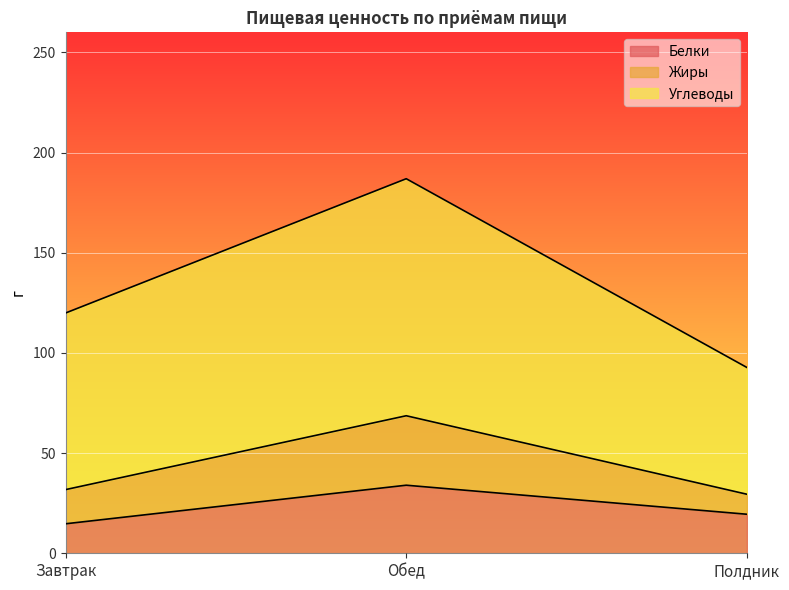

What is the sum of the Белки values at Завтрак and Полдник?

34.2